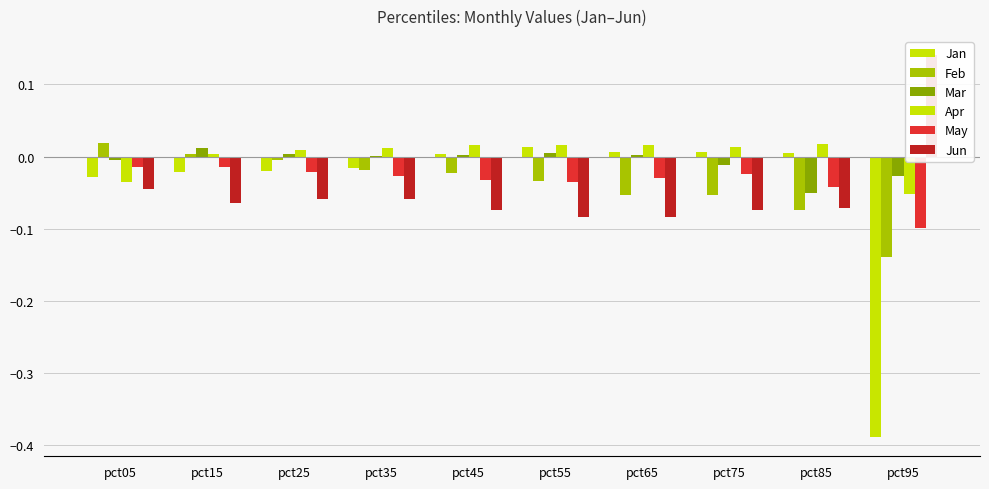

Rank the series by their maximum value, from highest to lowest.

Jun, Feb, Apr, Jan, Mar, May